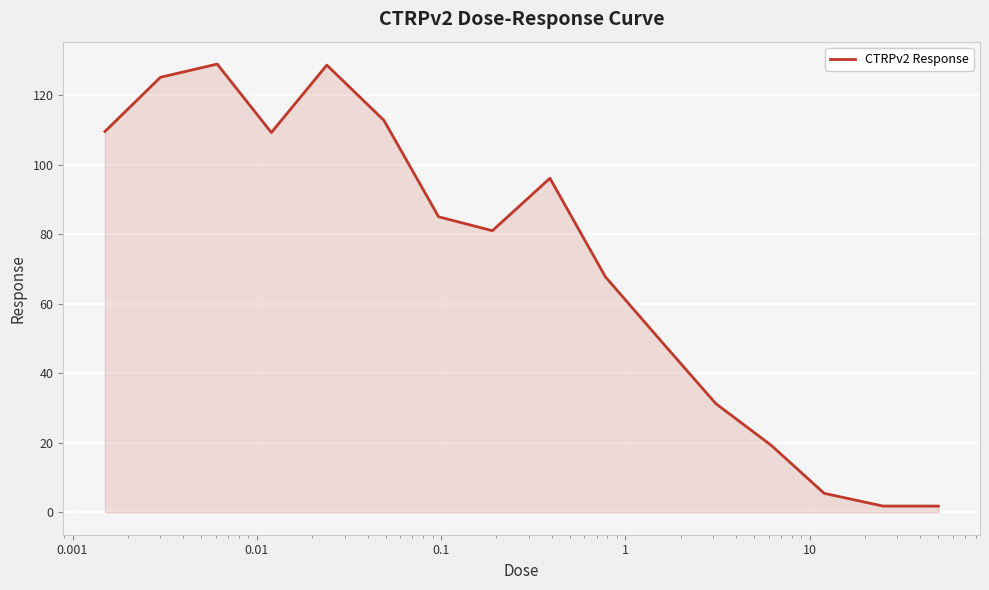

What is the difference between the second highest and minimum values?

126.9